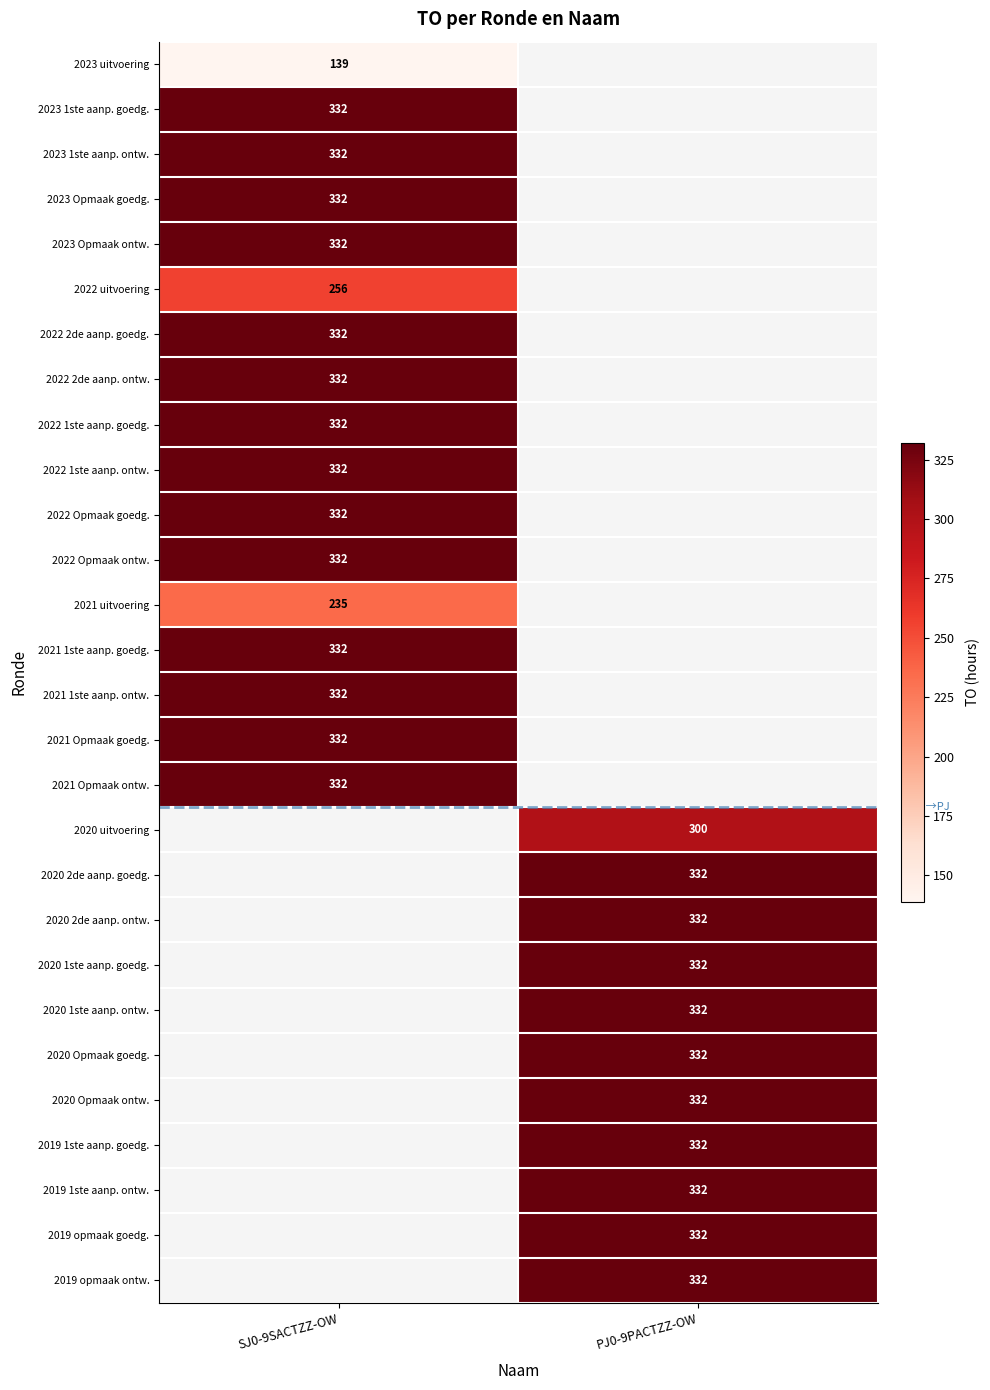

Is it true that 2019 opmaak ontw. equals 332 at PJ0-9PACTZZ-OW?

True